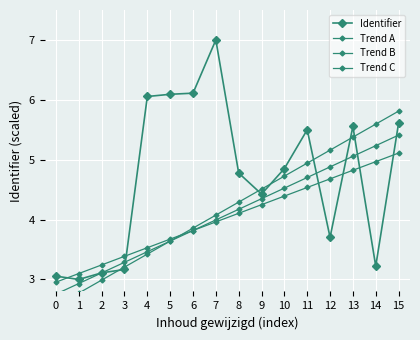

Which series has the widest spread of values?

Identifier